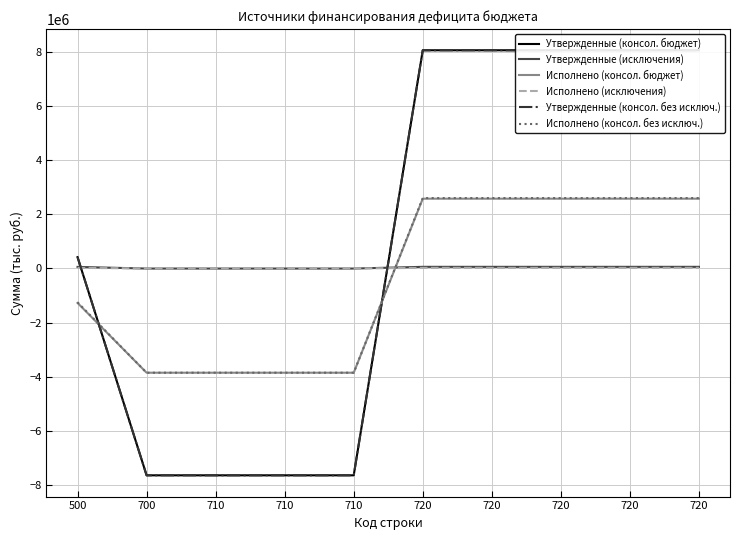

Between which two adjacent categories do Утвержденные (исключения) and Утвержденные (консол. бюджет) first intersect?

500 and 700